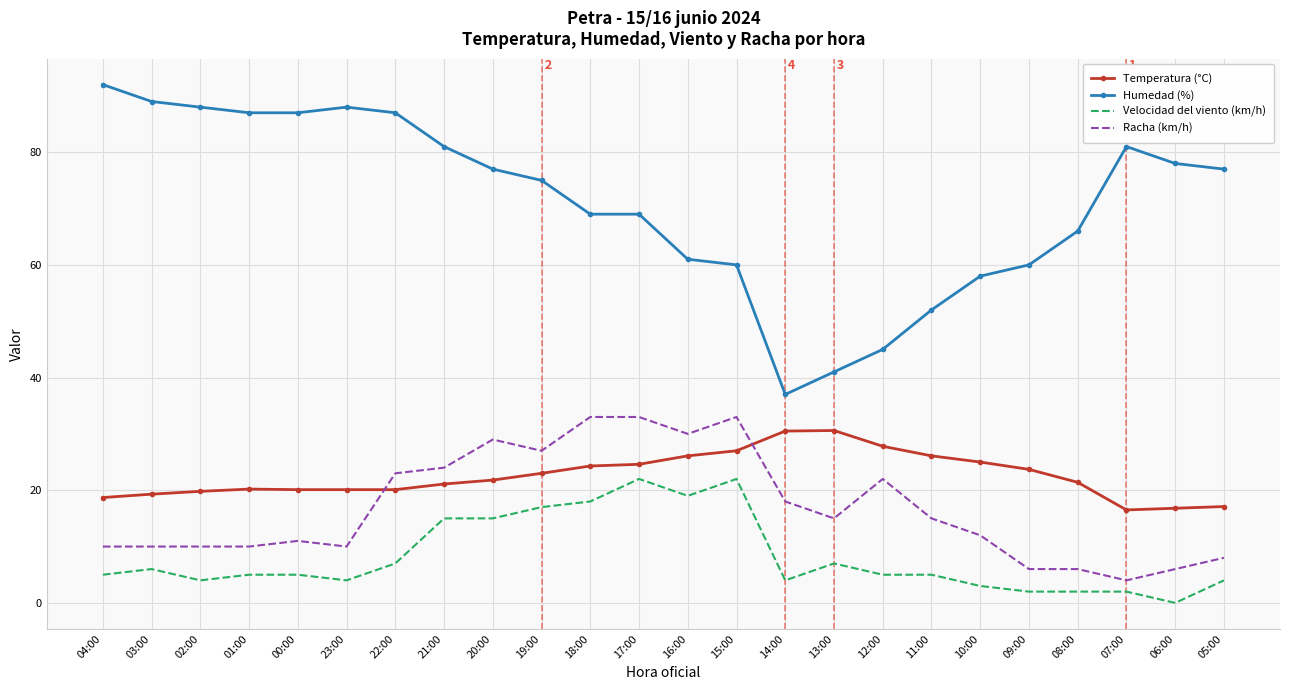

What is the average value of the Temperatura (°C) series?

22.6